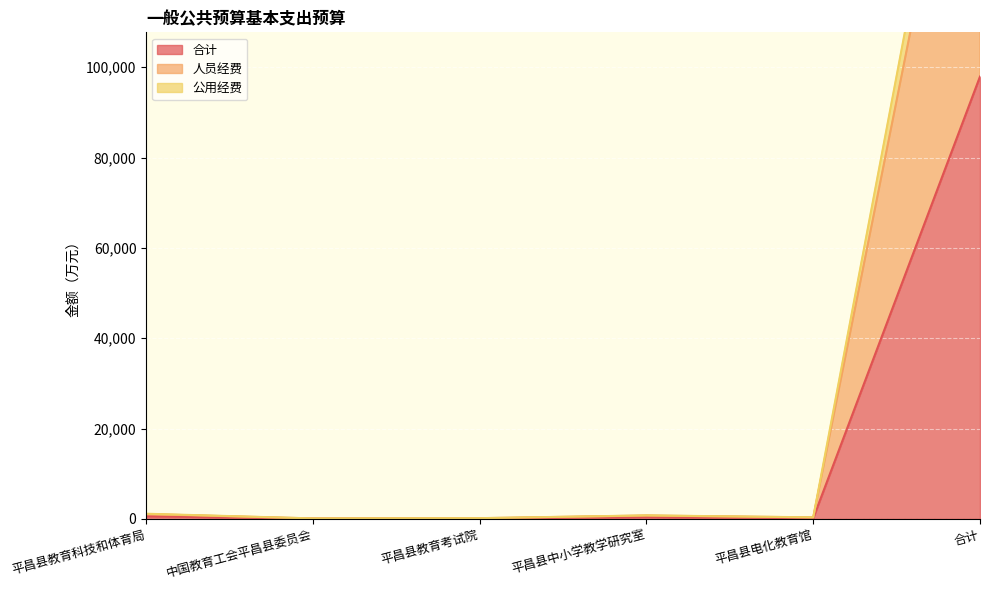

What is the label of the 6th point from the left?

合计